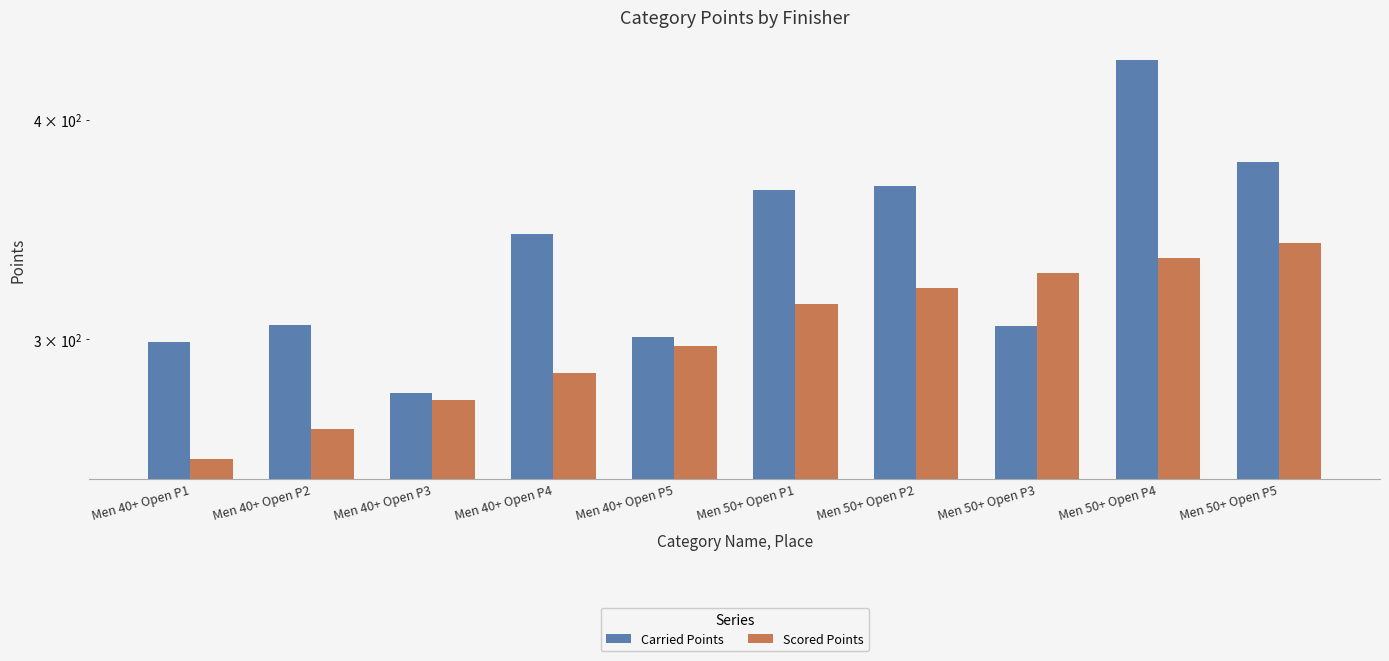

How many data points in Scored Points are less than 314?

5